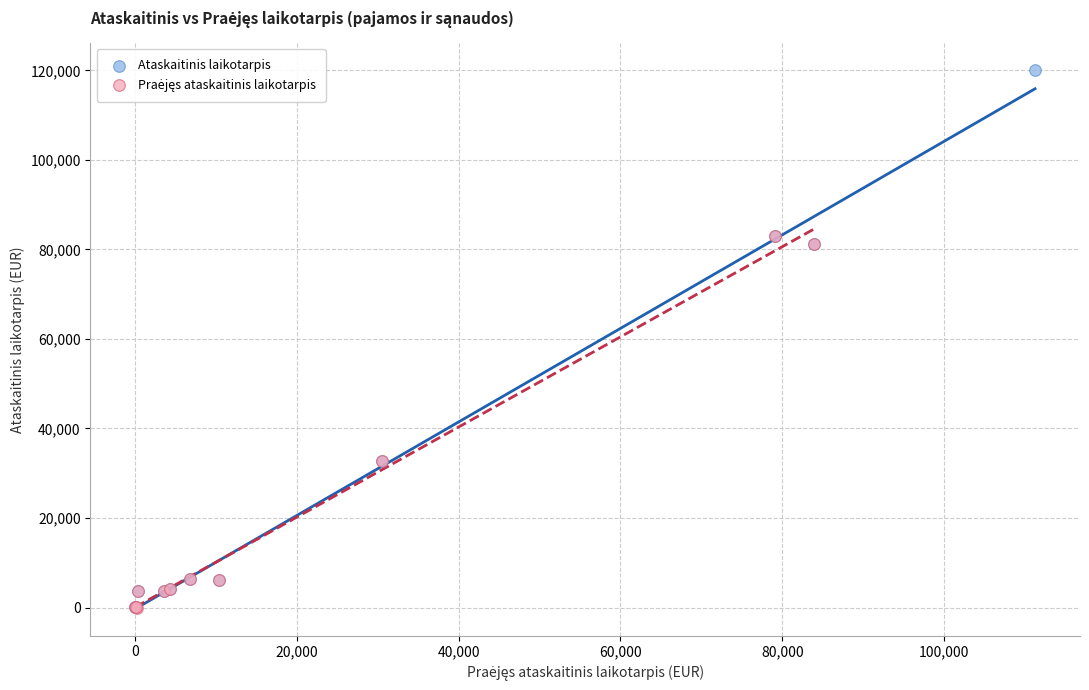

Which series reaches the maximum Y coordinate?

Ataskaitinis laikotarpis